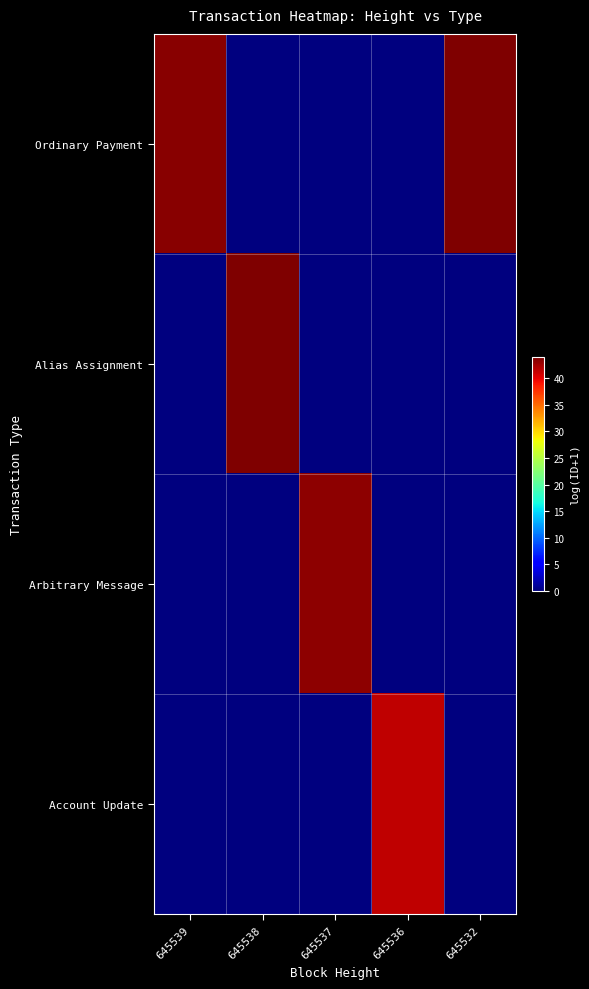

Reading left to right, what are all the values shown in this chart?

Ordinary Payment: 645539=43.5	645538=0.0	645537=0.0	645536=0.0	645532=43.9
Alias Assignment: 645539=0.0	645538=43.9	645537=0.0	645536=0.0	645532=0.0
Arbitrary Message: 645539=0.0	645538=0.0	645537=43.2	645536=0.0	645532=0.0
Account Update: 645539=0.0	645538=0.0	645537=0.0	645536=41.5	645532=0.0